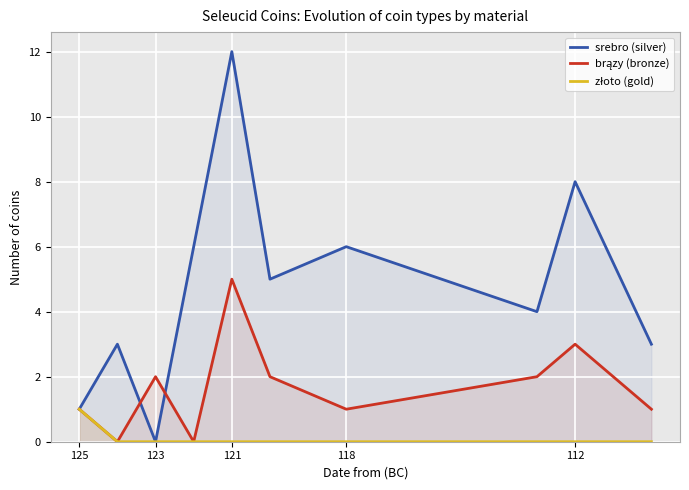

What are all the series names shown in the legend?

srebro (silver), brązy (bronze), złoto (gold)